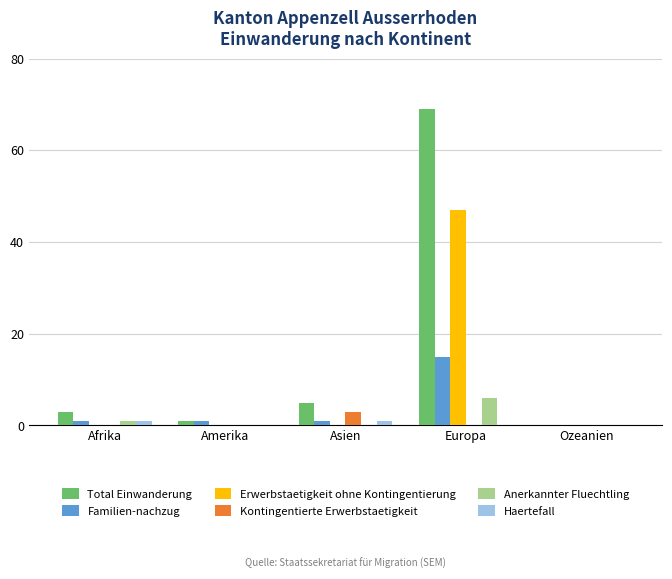

What is the average value of the Kontingentierte Erwerbstaetigkeit series?

1